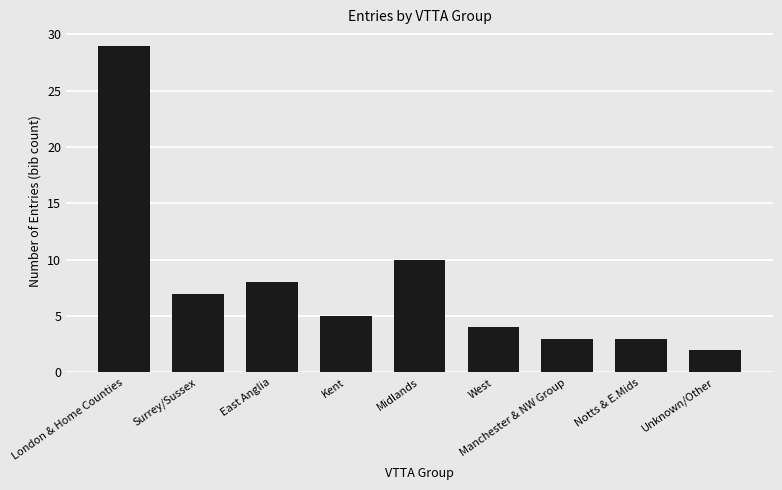

Which label corresponds to the smallest value in the chart?

Unknown/Other